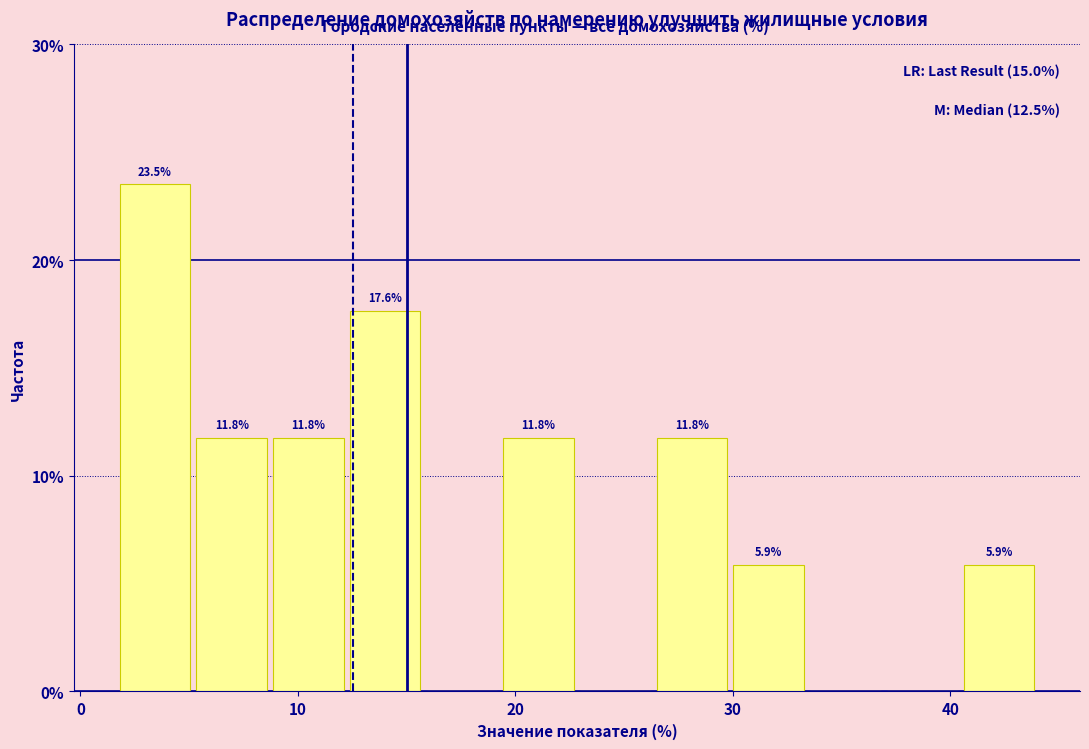

Around what value on the x-axis is the tallest bar? Give the approximate position of its centre, as read against the axis.

3